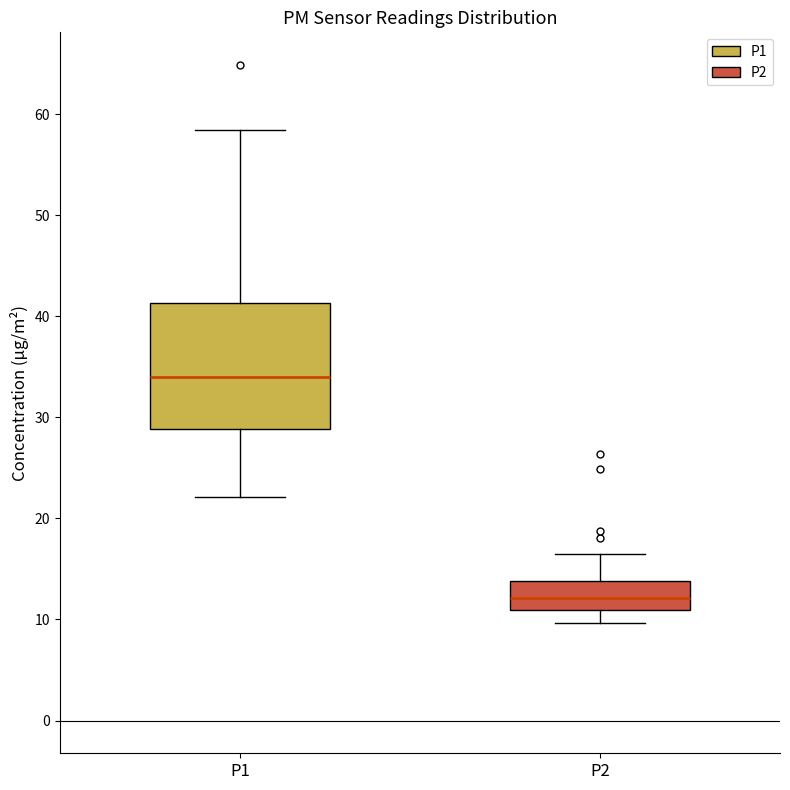

Reading left to right, transcribe this box plot: for each box, give where its median line is, the range the box spans, and where its two whiskers end, as read against the y-axis. The values are not printed on the chart, so give them approximately, as read against the axis.

P1: median 34, box 29 to 41, whiskers 22 to 58
P2: median 12, box 11 to 14, whiskers 10 to 16